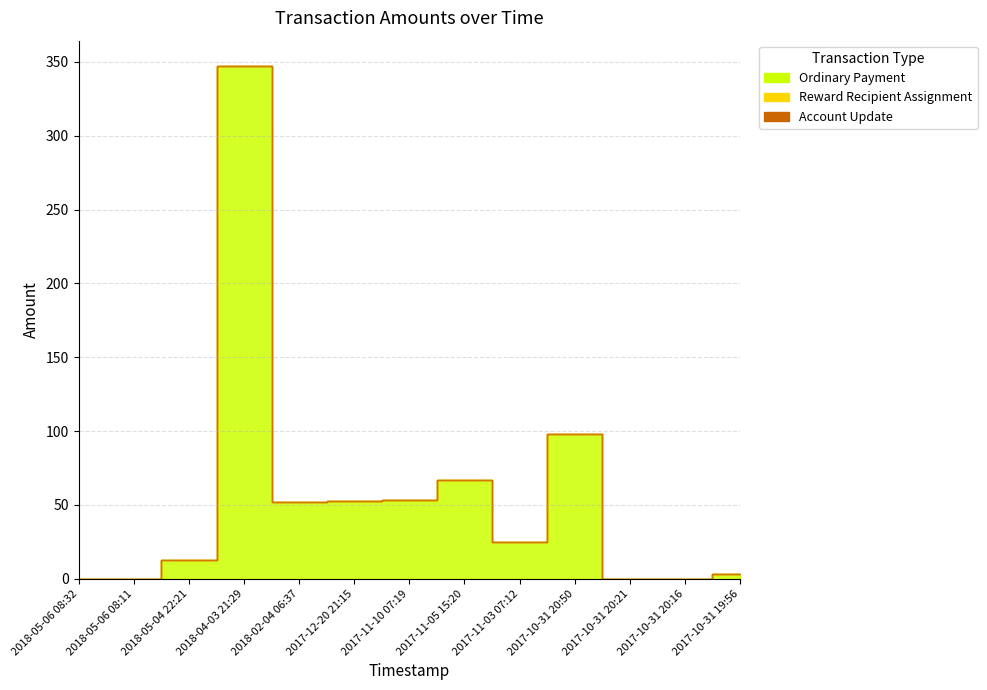

Reading left to right, what are all the values shown in this chart?

Ordinary Payment: 0.0	0.0	12.7	347.0	51.7	52.6	53.4	66.9	25.1	98.0	0.0	0.0	3.0
Reward Recipient Assignment: 0.0	0.0	0.0	0.0	0.0	0.0	0.0	0.0	0.0	0.0	0.0	0.0	0.0
Account Update: 0.0	0.0	0.0	0.0	0.0	0.0	0.0	0.0	0.0	0.0	0.0	0.0	0.0